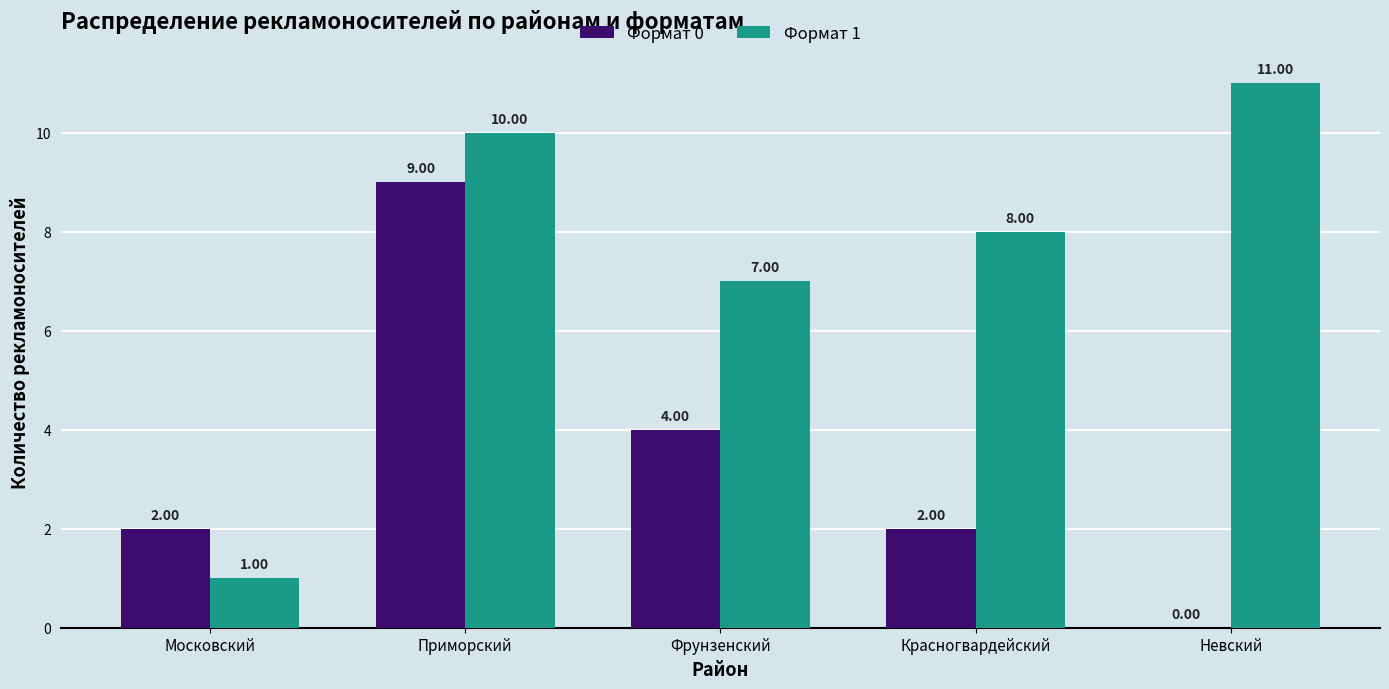

Reading left to right, extract all data points from this chart.

Формат 0: Московский=2	Приморский=9	Фрунзенский=4	Красногвардейский=2	Невский=0
Формат 1: Московский=1	Приморский=10	Фрунзенский=7	Красногвардейский=8	Невский=11